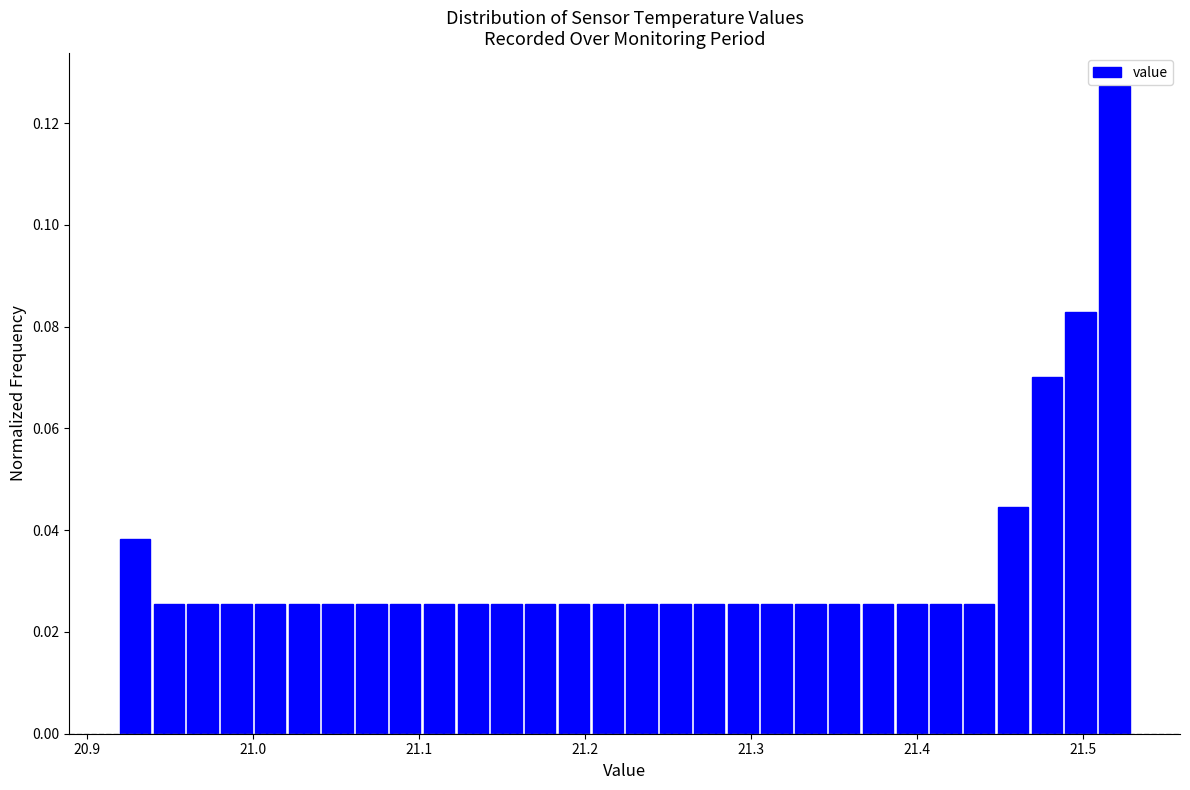

Around what value on the x-axis is the tallest bar? Give the approximate position of its centre, as read against the axis.

21.52